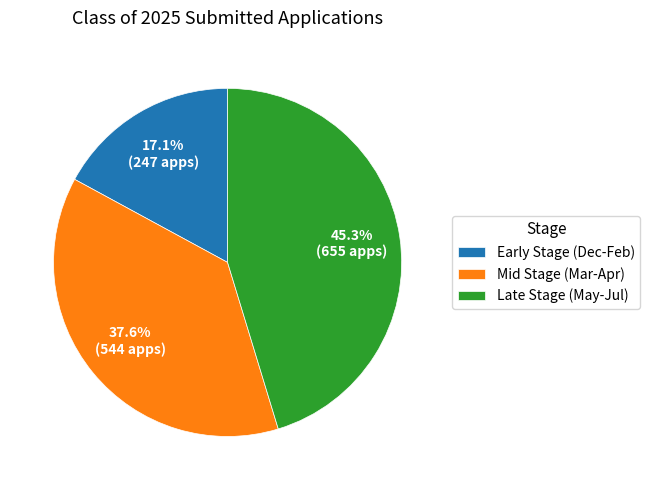

What is the total percentage of Mid Stage (Mar-Apr) and Late Stage (May-Jul)?

82.9%